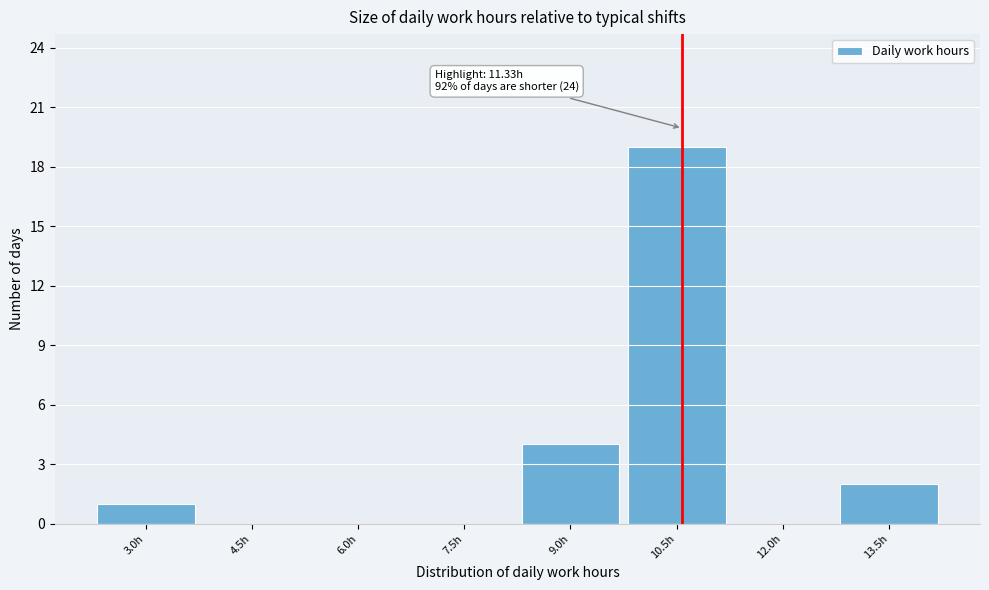

Reading left to right, what are all the values shown in this chart?

3.0h=1	4.5h=0	6.0h=0	7.5h=0	9.0h=4	10.5h=19	12.0h=0	13.5h=2